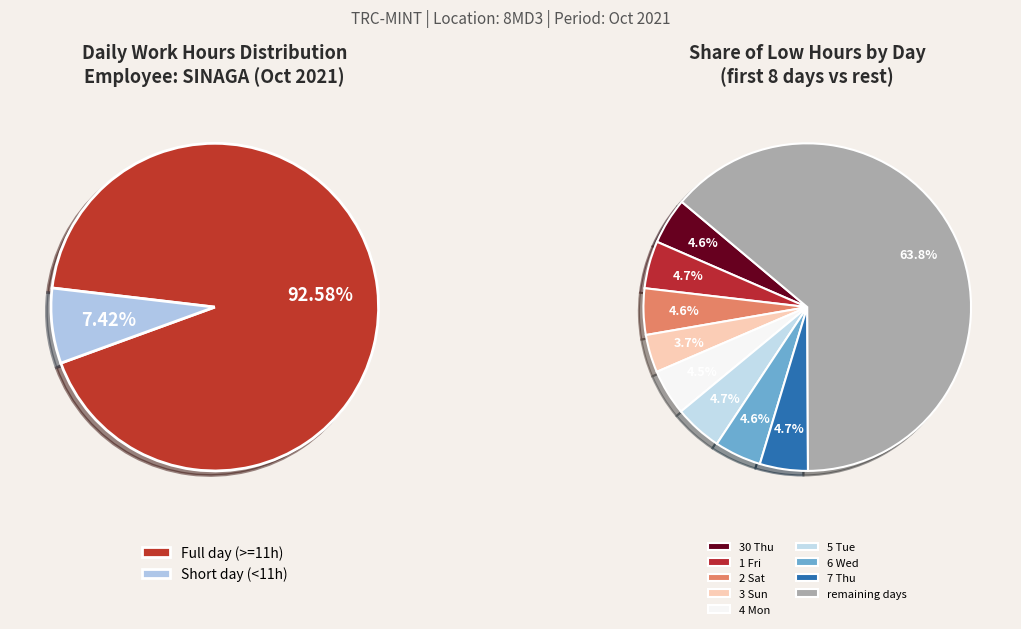

To the nearest percent, what portion does 6 Wed represent?

5%